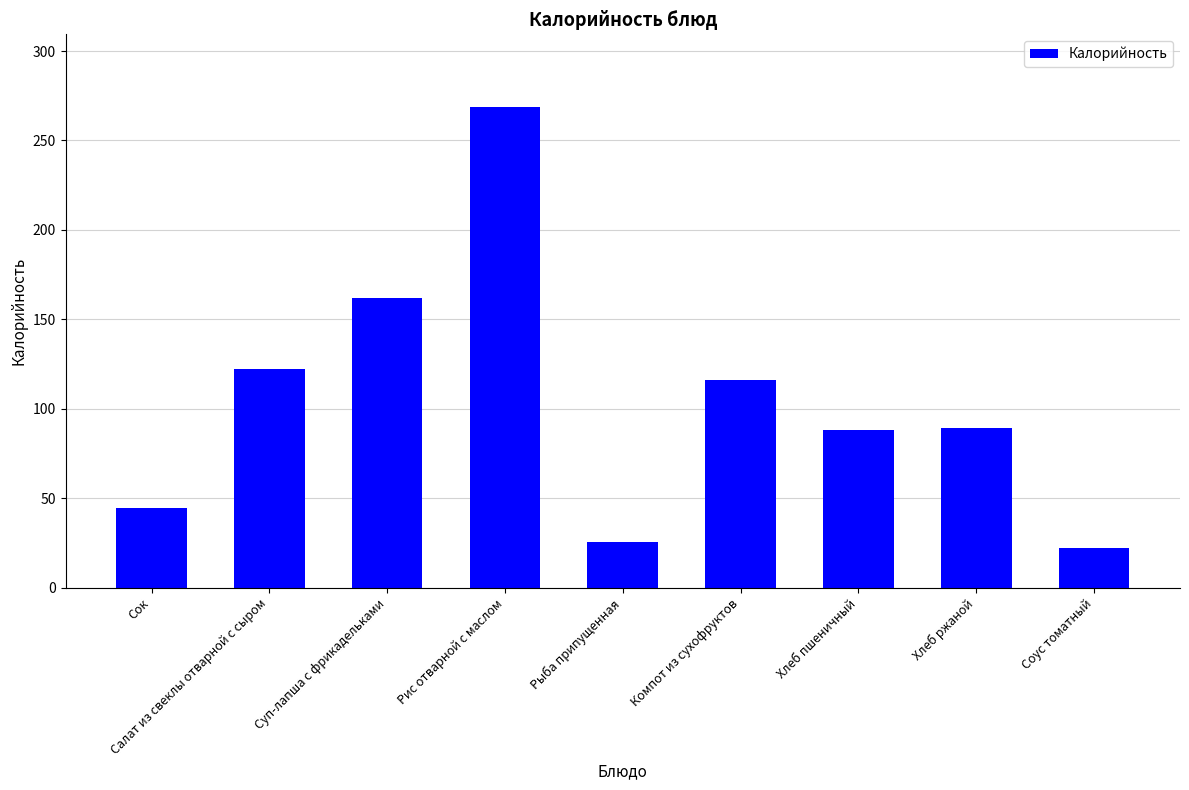

The value at Рис отварной с маслом is 455.8. True or false?

False